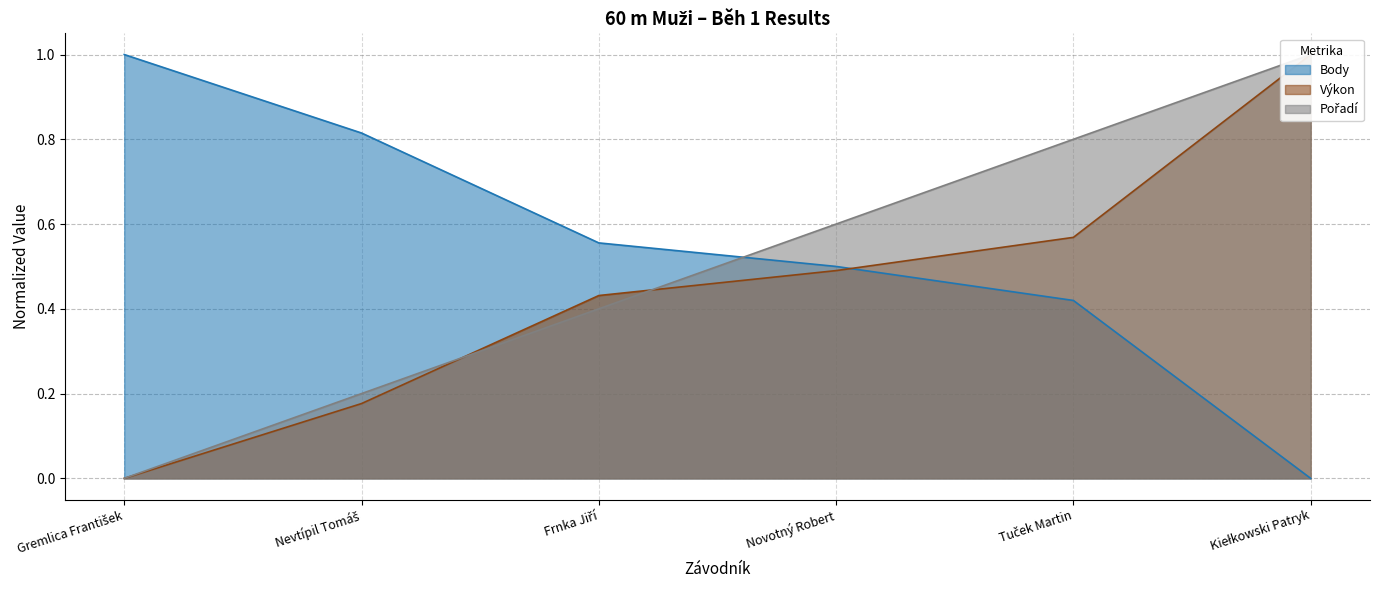

True or false: Pořadí has a value of 1.0 at Kiełkowski Patryk.

True